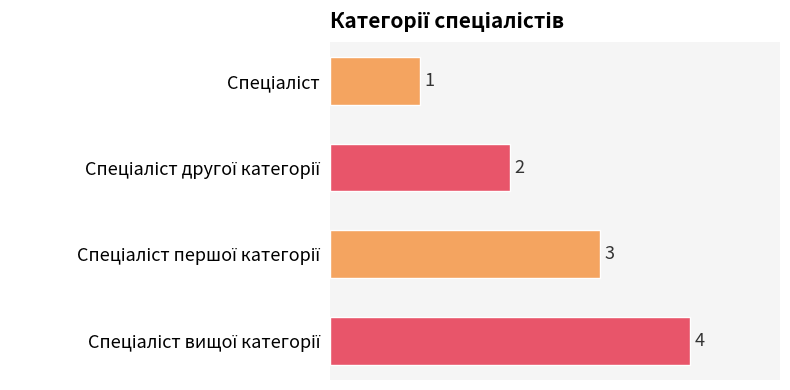

Count the values in the range 2 to 4.

3